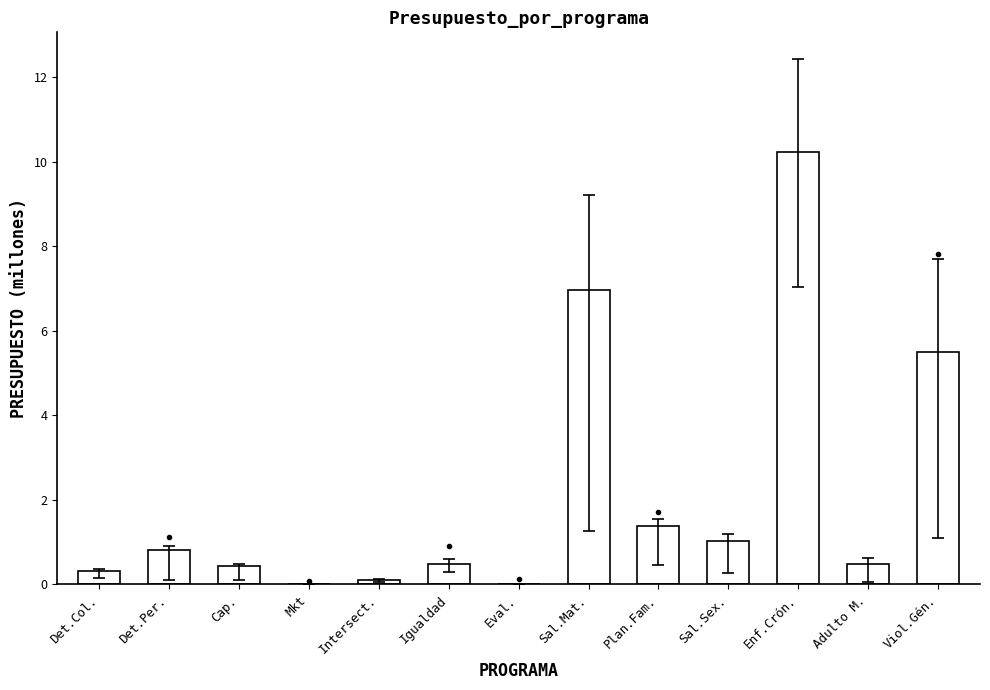

Reading left to right, extract all data points from this chart.

Det.Col.=0.3	Det.Per.=0.8	Cap.=0.4	Mkt=0.0	Intersect.=0.1	Igualdad=0.5	Eval.=0.0	Sal.Mat.=7.0	Plan.Fam.=1.4	Sal.Sex.=1.0	Enf.Crón.=10.2	Adulto M.=0.5	Viol.Gén.=5.5